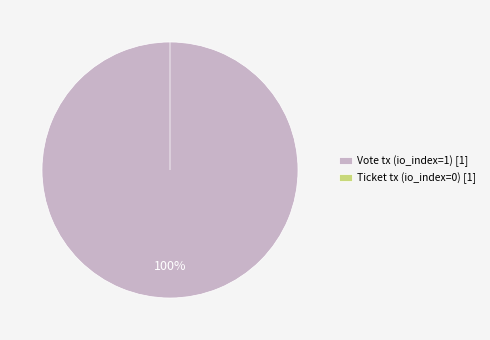

Which category has the biggest portion of the pie?

Vote tx (direction=-1)